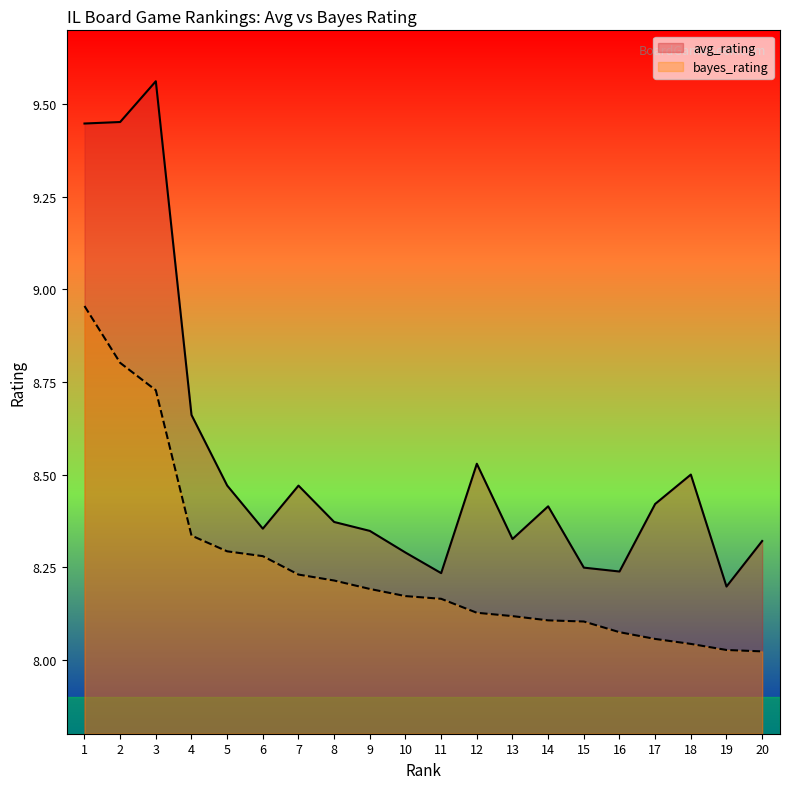

At how many categories does at least one series exceed 8?

20